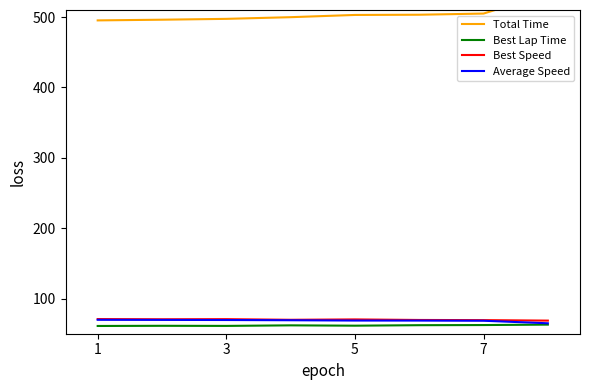

The value of Best Speed at 7 is 113.7. True or false?

False